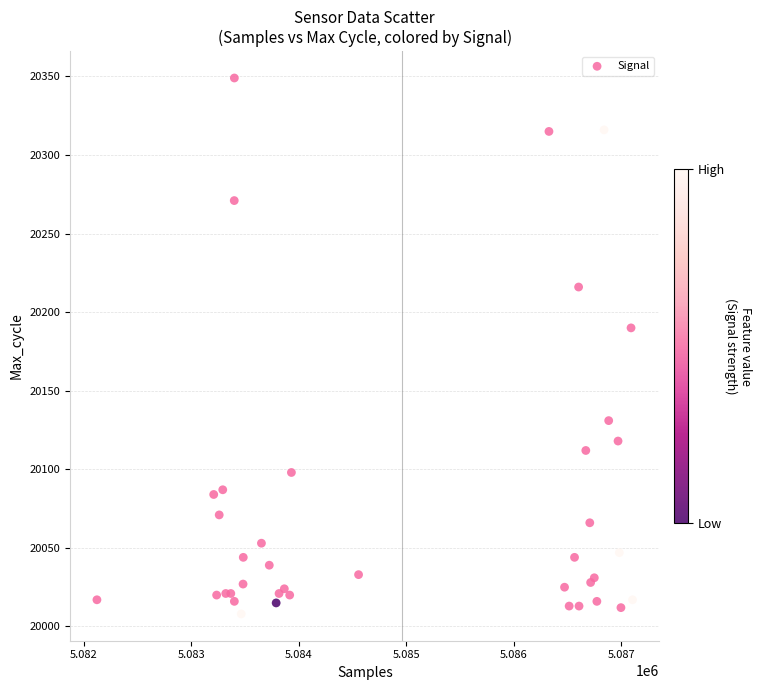

What Y value in the scatter plot is closest to 20178?

20190